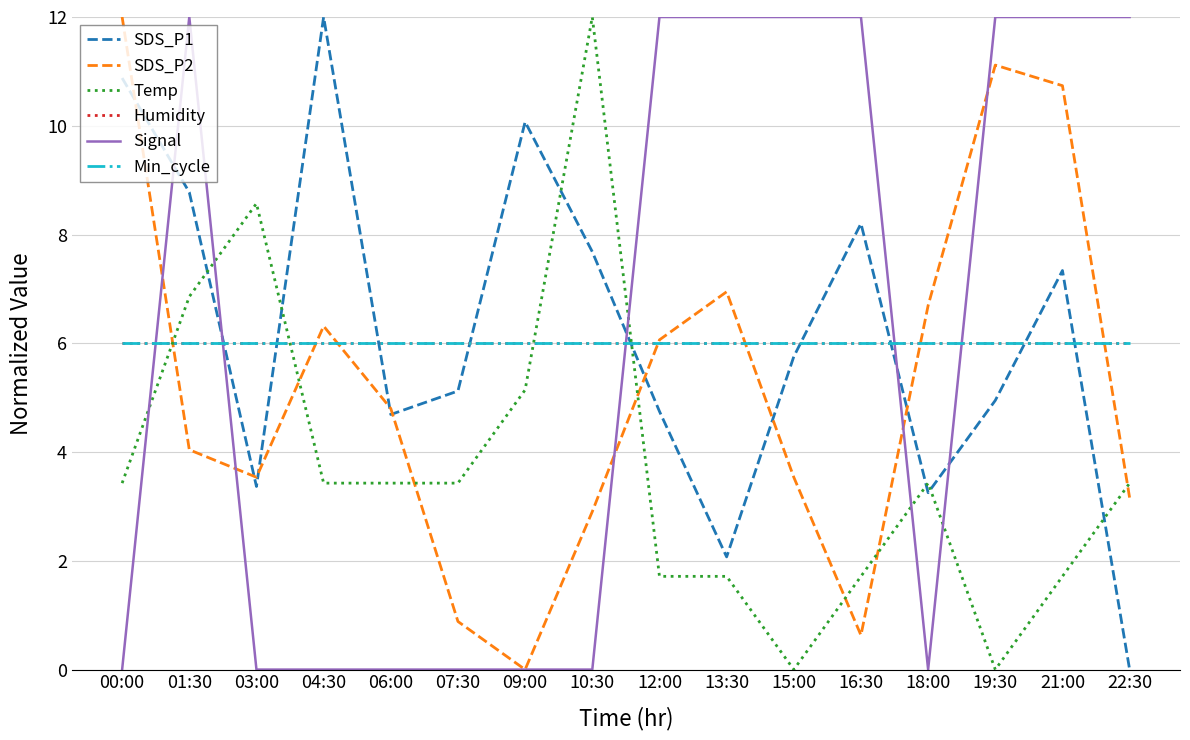

Reading left to right, what are all the values shown in this chart?

SDS_P1: 00:00=10.9	01:30=8.8	03:00=3.4	04:30=12.0	06:00=4.7	07:30=5.1	09:00=10.1	10:30=7.7	12:00=4.7	13:30=2.1	15:00=5.8	16:30=8.2	18:00=3.3	19:30=4.9	21:00=7.3	22:30=0.0
SDS_P2: 00:00=12.0	01:30=4.0	03:00=3.5	04:30=6.3	06:00=4.8	07:30=0.9	09:00=0.0	10:30=2.9	12:00=6.1	13:30=6.9	15:00=3.5	16:30=0.6	18:00=6.7	19:30=11.1	21:00=10.7	22:30=3.2
Temp: 00:00=3.4	01:30=6.9	03:00=8.6	04:30=3.4	06:00=3.4	07:30=3.4	09:00=5.1	10:30=12.0	12:00=1.7	13:30=1.7	15:00=0.0	16:30=1.7	18:00=3.4	19:30=0.0	21:00=1.7	22:30=3.4
Humidity: 00:00=6.0	01:30=6.0	03:00=6.0	04:30=6.0	06:00=6.0	07:30=6.0	09:00=6.0	10:30=6.0	12:00=6.0	13:30=6.0	15:00=6.0	16:30=6.0	18:00=6.0	19:30=6.0	21:00=6.0	22:30=6.0
Signal: 00:00=0.0	01:30=12.0	03:00=0.0	04:30=0.0	06:00=0.0	07:30=0.0	09:00=0.0	10:30=0.0	12:00=12.0	13:30=12.0	15:00=12.0	16:30=12.0	18:00=0.0	19:30=12.0	21:00=12.0	22:30=12.0
Min_cycle: 00:00=6.0	01:30=6.0	03:00=6.0	04:30=6.0	06:00=6.0	07:30=6.0	09:00=6.0	10:30=6.0	12:00=6.0	13:30=6.0	15:00=6.0	16:30=6.0	18:00=6.0	19:30=6.0	21:00=6.0	22:30=6.0